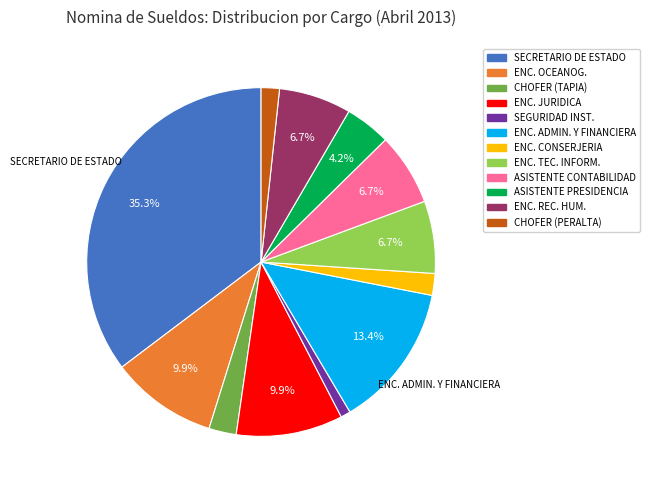

Combined, do SEGURIDAD INST. and ENC. ADMIN. Y FINANCIERA account for over 50%?

No